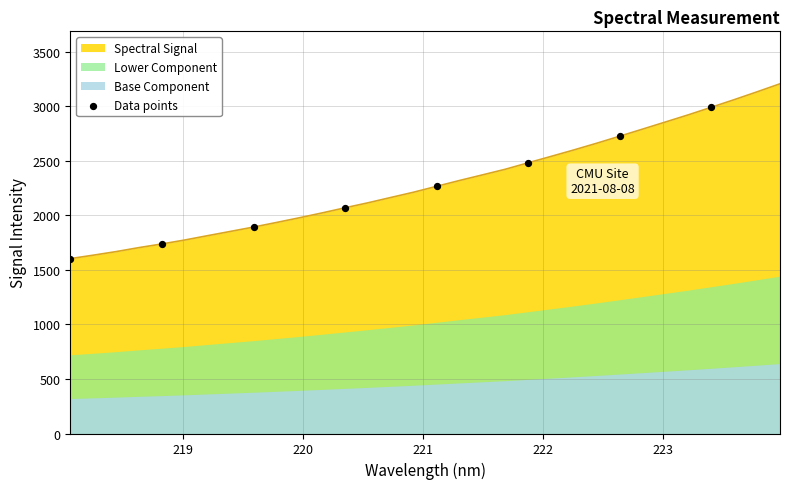

What is the minimum value for Spectral Signal?

1602.7